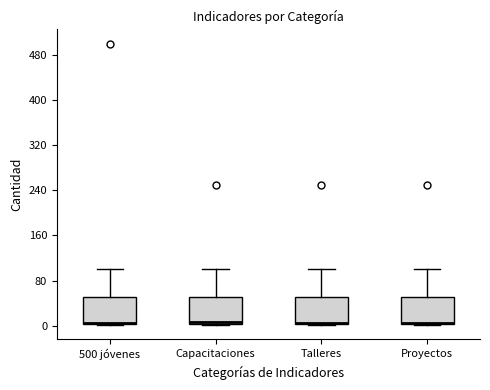

Reading left to right, transcribe this box plot: for each box, give where its median line is, the range the box spans, and where its two whiskers end, as read against the y-axis. The values are not printed on the chart, so give them approximately, as read against the axis.

500 jóvenes: median 10, box 0 to 50, whiskers 0 to 100
Capacitaciones: median 10, box 0 to 50, whiskers 0 to 100
Talleres: median 10, box 0 to 50, whiskers 0 to 100
Proyectos: median 10, box 0 to 50, whiskers 0 to 100